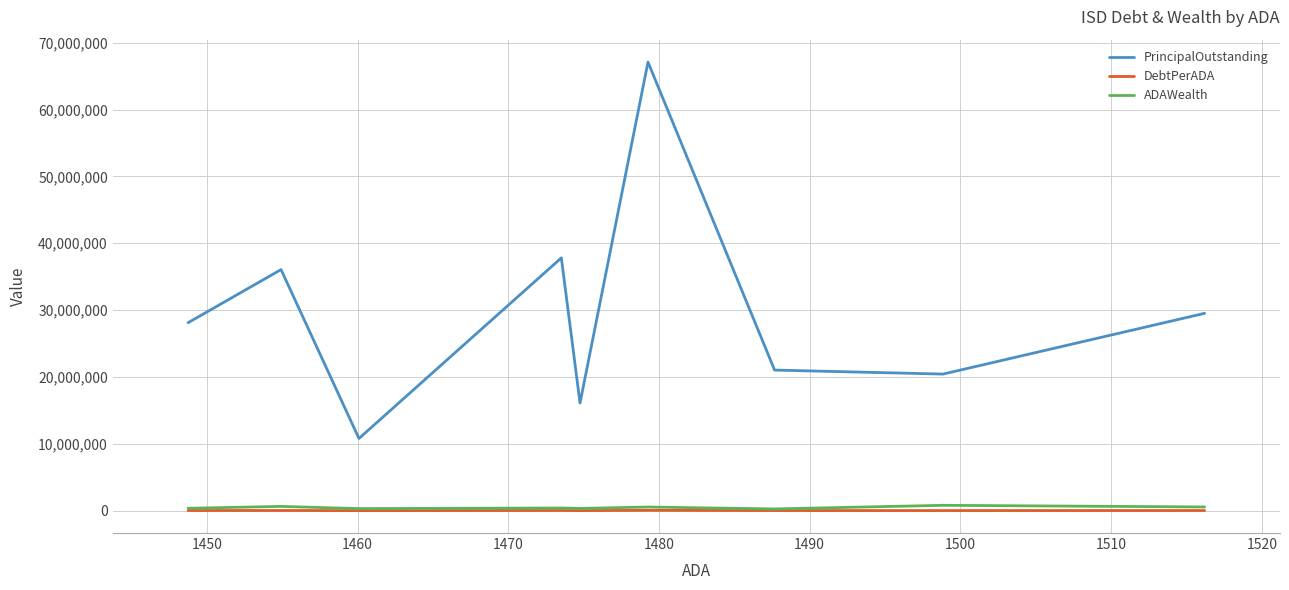

True or false: PrincipalOutstanding and ADAWealth intersect in this chart.

False